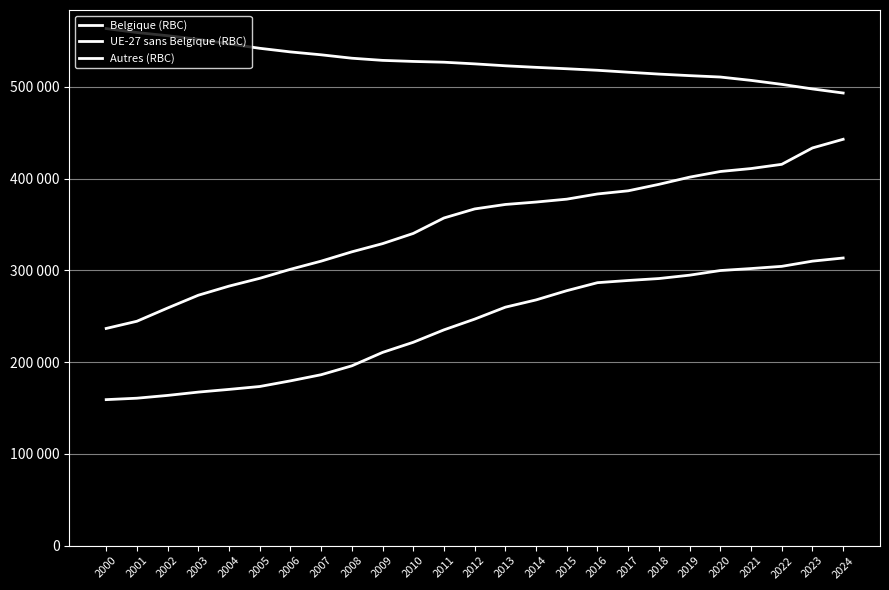

Is this an area chart (filled region under the line)?

No